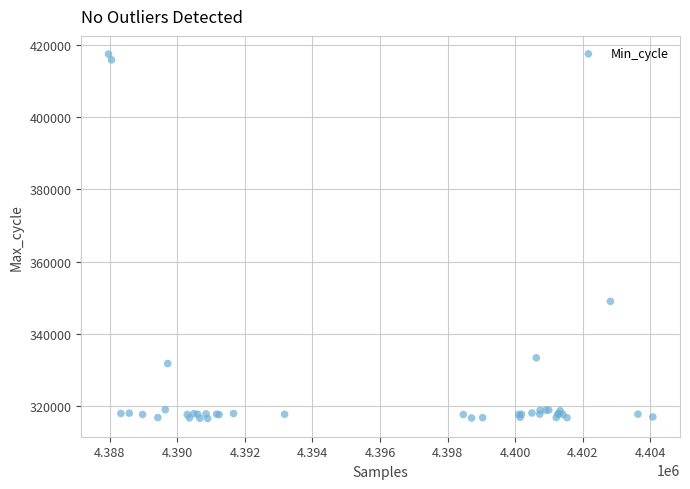

What Y value in the scatter plot is closest to 367026?

349009